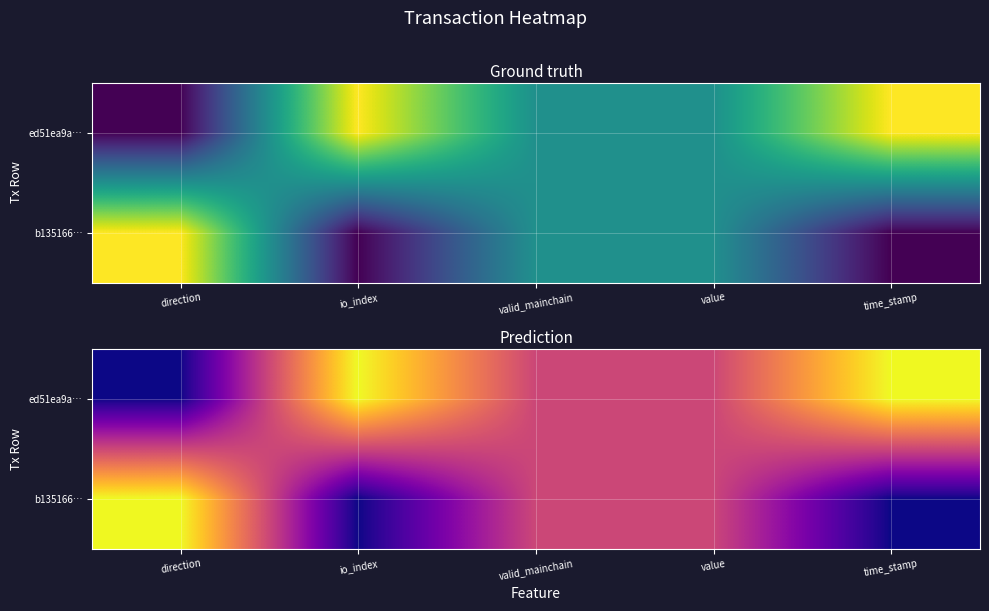

Which series changed the most between direction and io_index?

ed51ea9a…